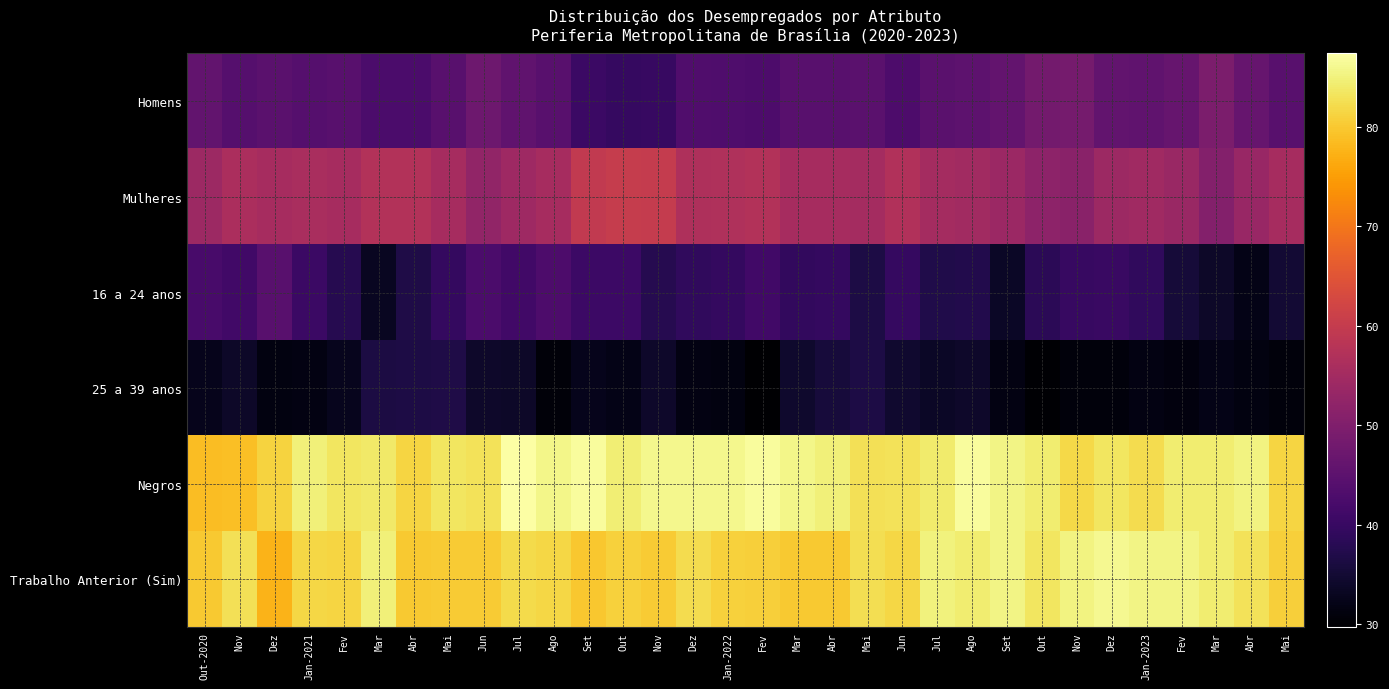

At Out, list the series in order from smallest to largest.

25 a 39 anos, Homens, 16 a 24 anos, Mulheres, Trabalho Anterior (Sim), Negros